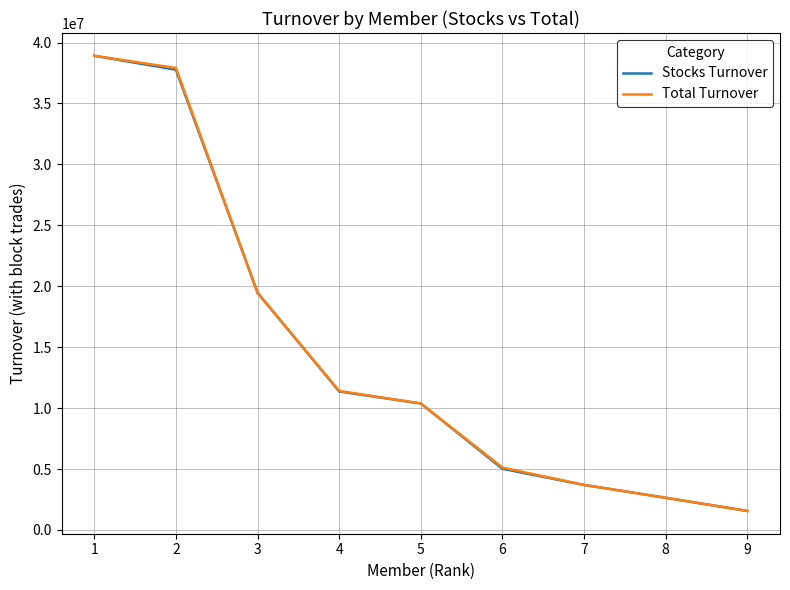

What is the total value across all series at 1?

77822100.6